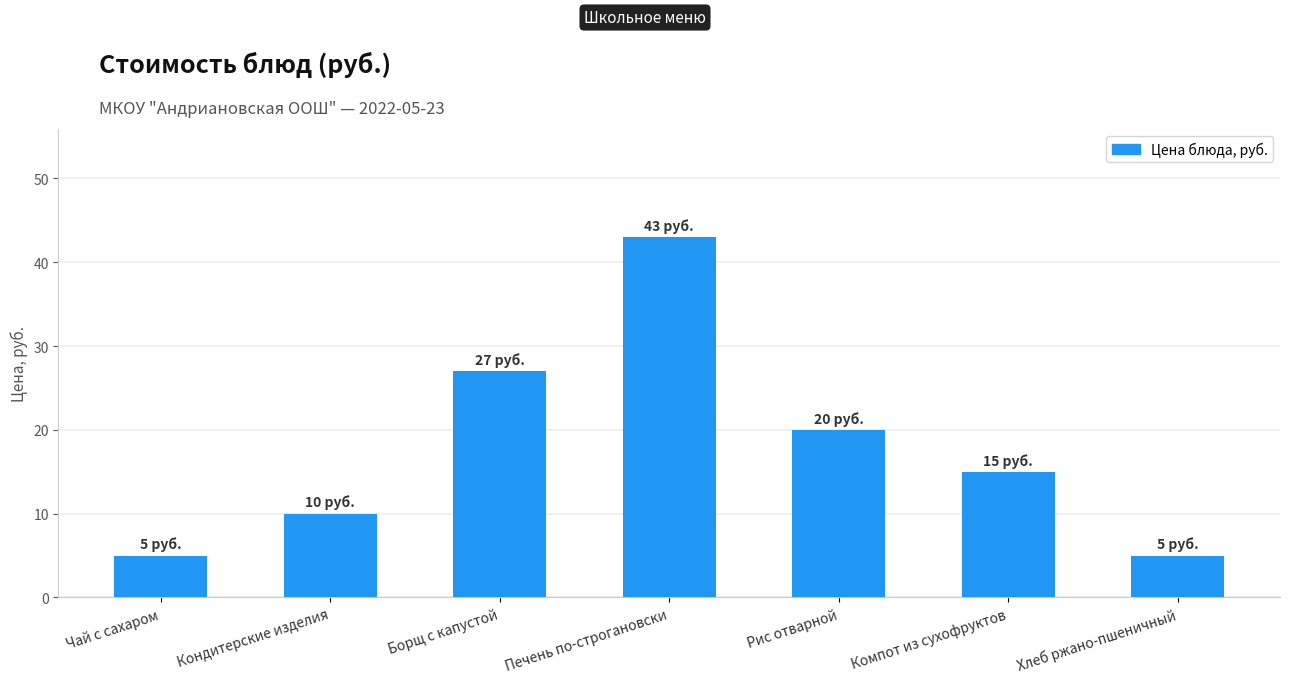

How many bars are there in total?

7